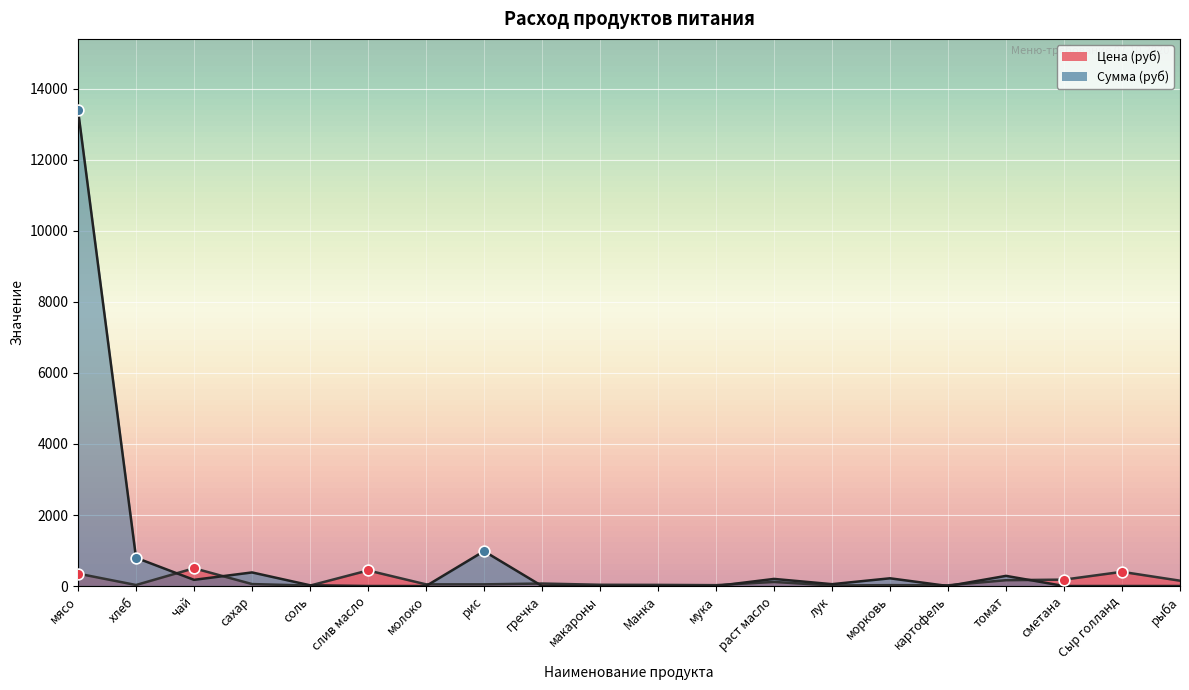

Is the value of Цена at сахар greater than the value of Сумма at сахар?

No